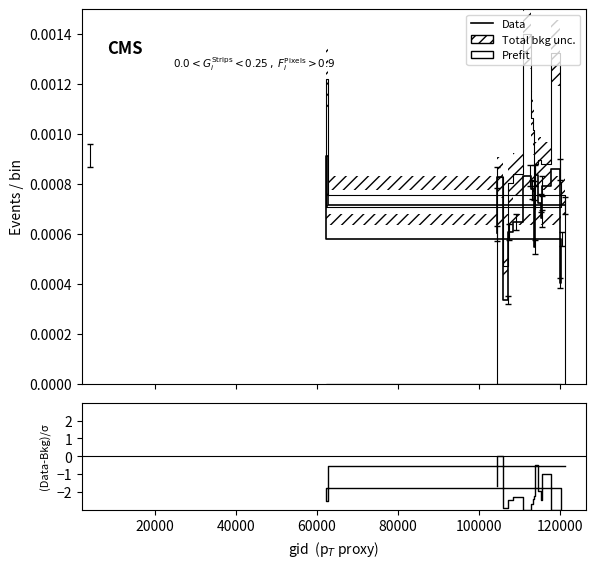

True or false: Data and (Data-Bkg)/σ cross at least once.

False